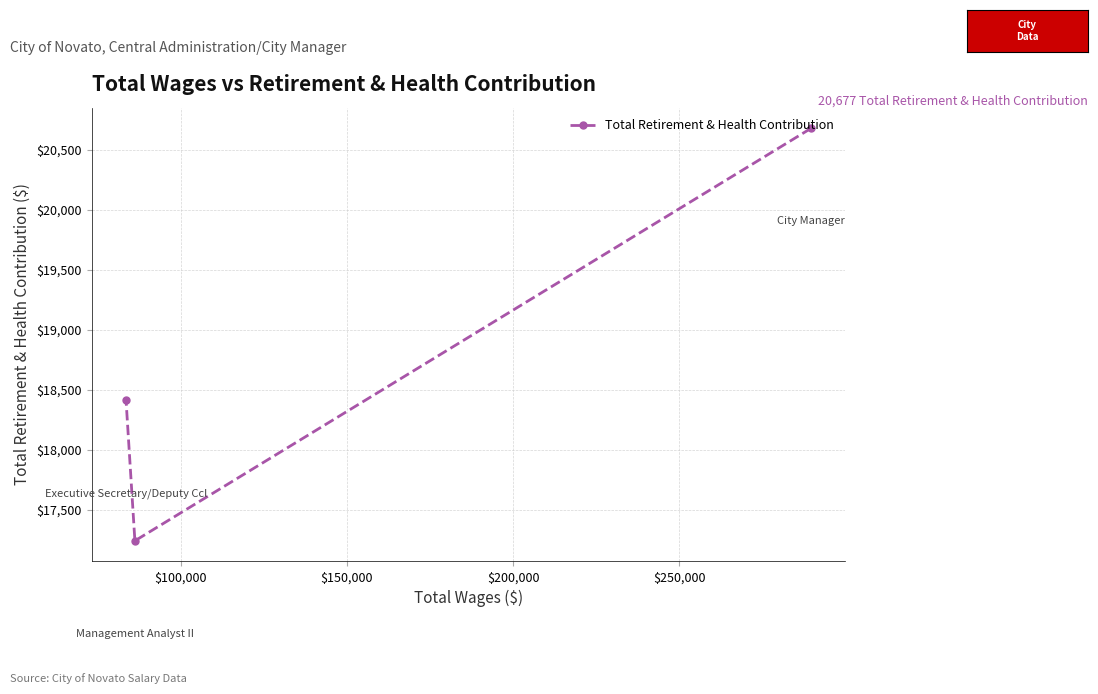

What is the maximum value shown in the chart?

20677